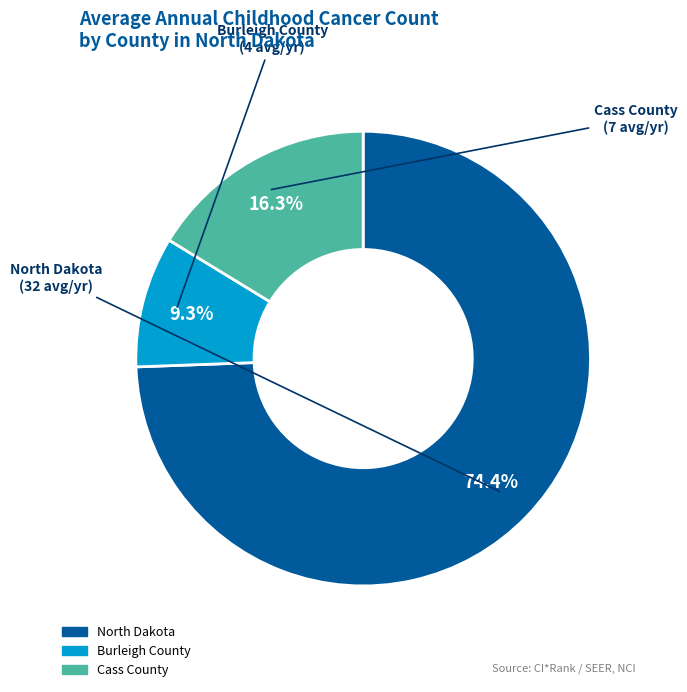

How many slices are in this pie chart?

3